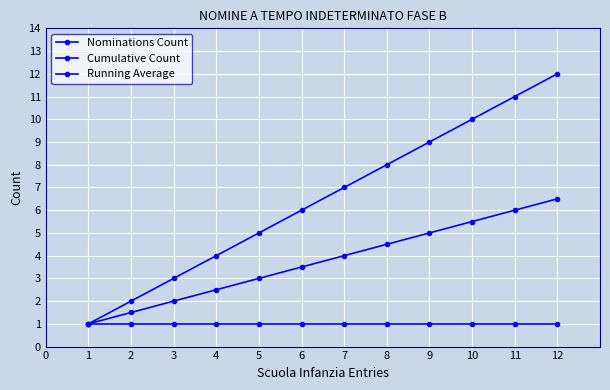

Count the number of categories in the chart.

12